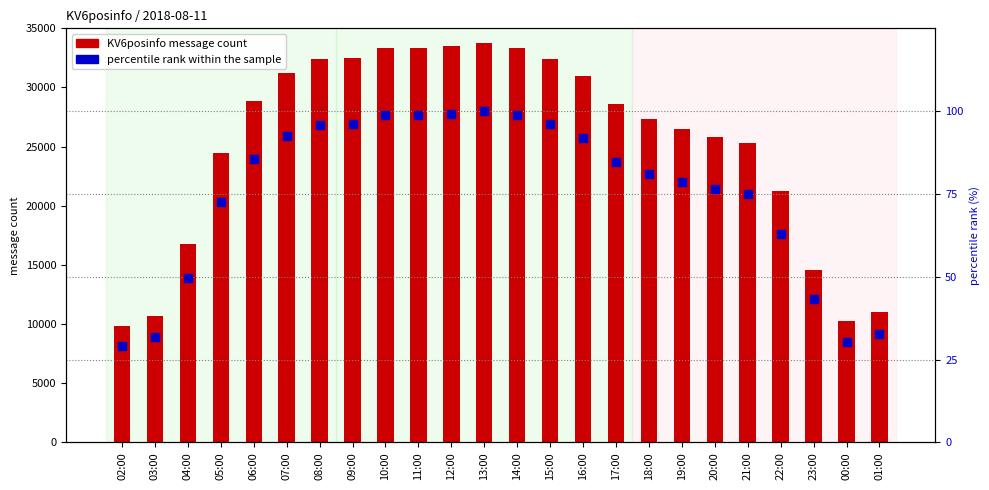

Which series reaches the maximum Y coordinate?

KV6posinfo message count